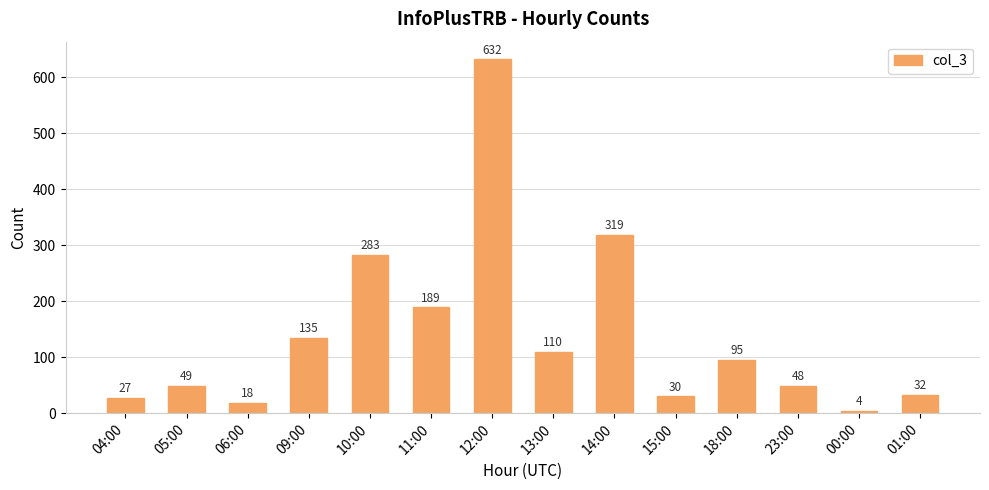

What is the difference between the maximum and minimum values?

628